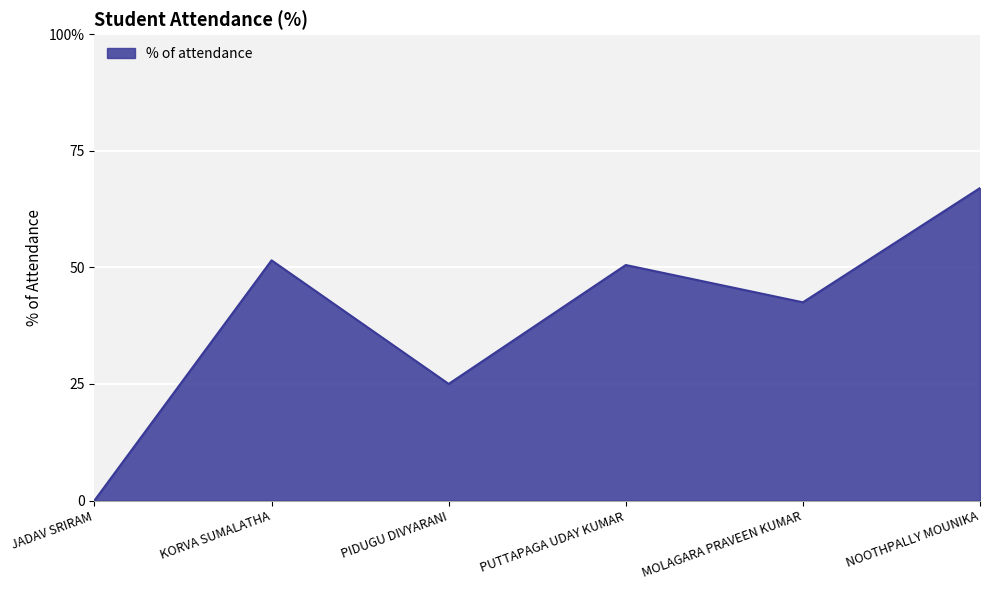

Is this an area chart (filled region under the line)?

Yes